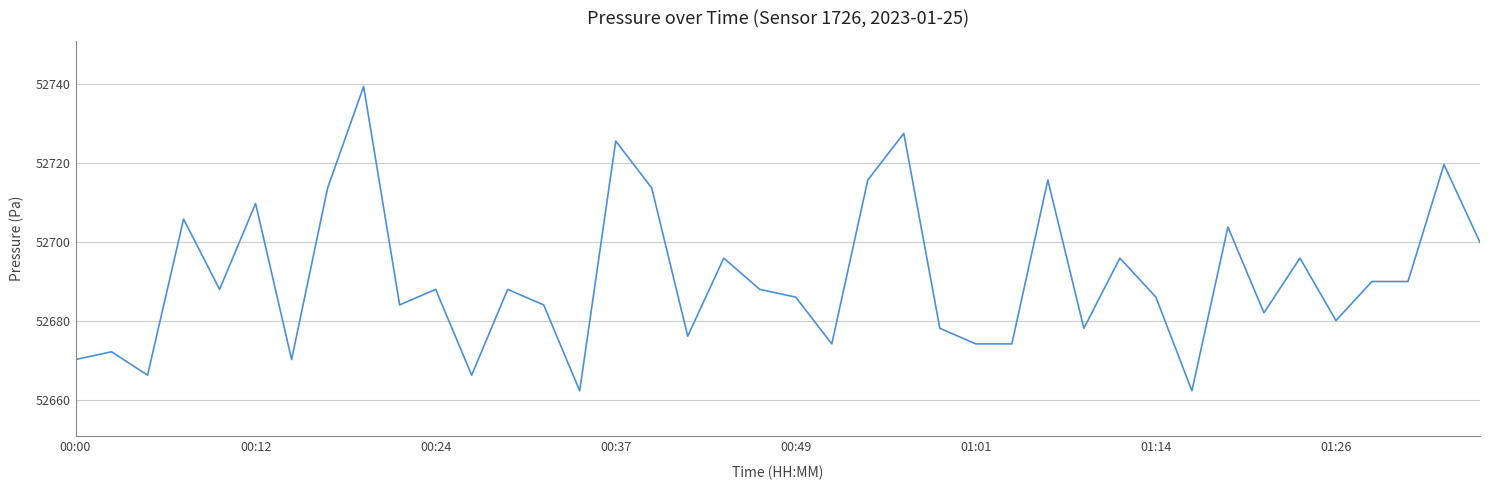

What is the greatest value displayed?

52739.5